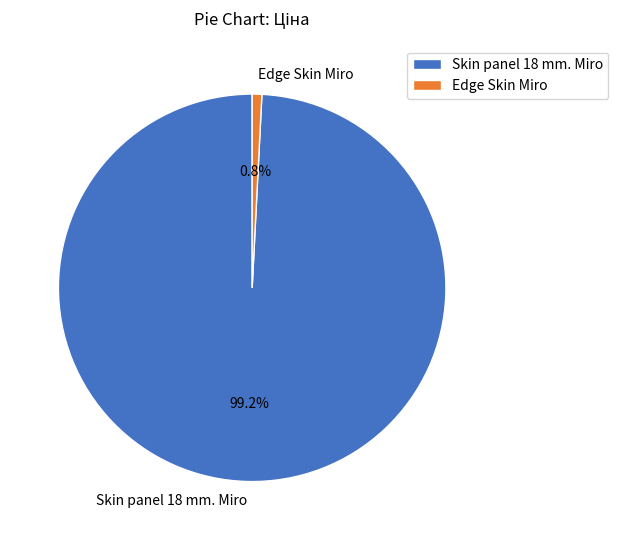

What is the smallest slice in the pie chart?

Edge Skin Miro